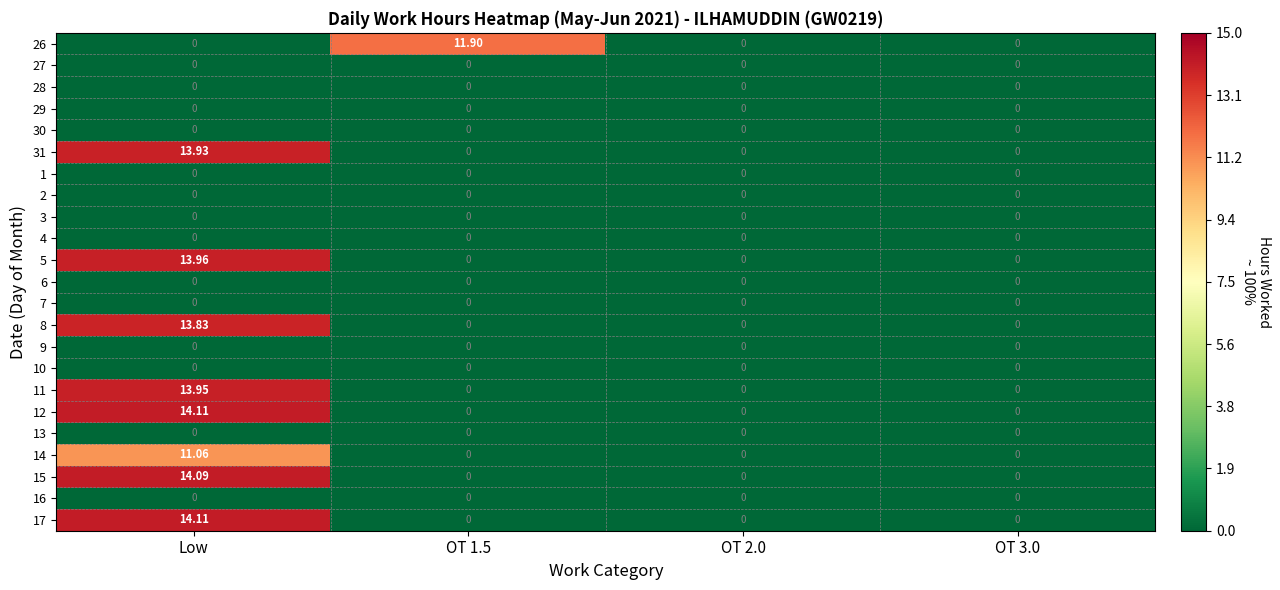

At which category is the sum across all series the highest?

Low